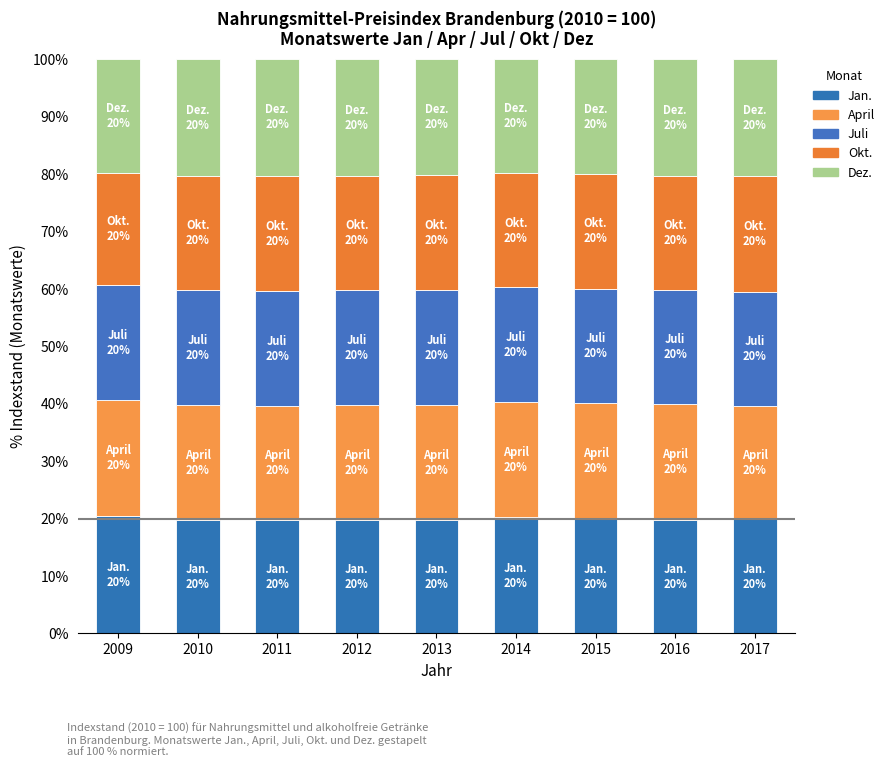

How many series are shown in this chart?

5